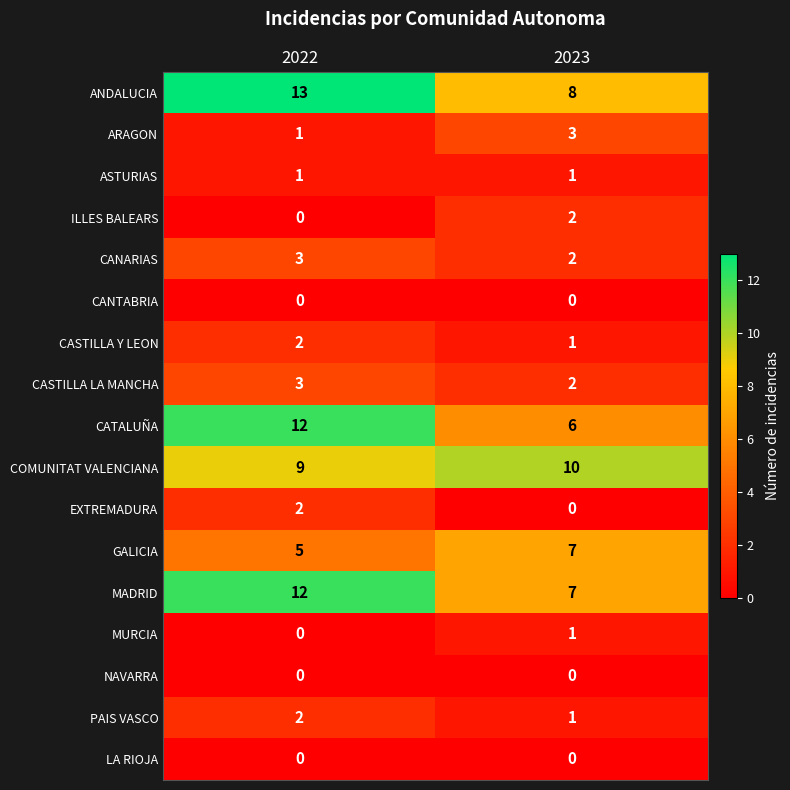

What is the sum of the CATALUÑA values at 2022 and 2023?

18